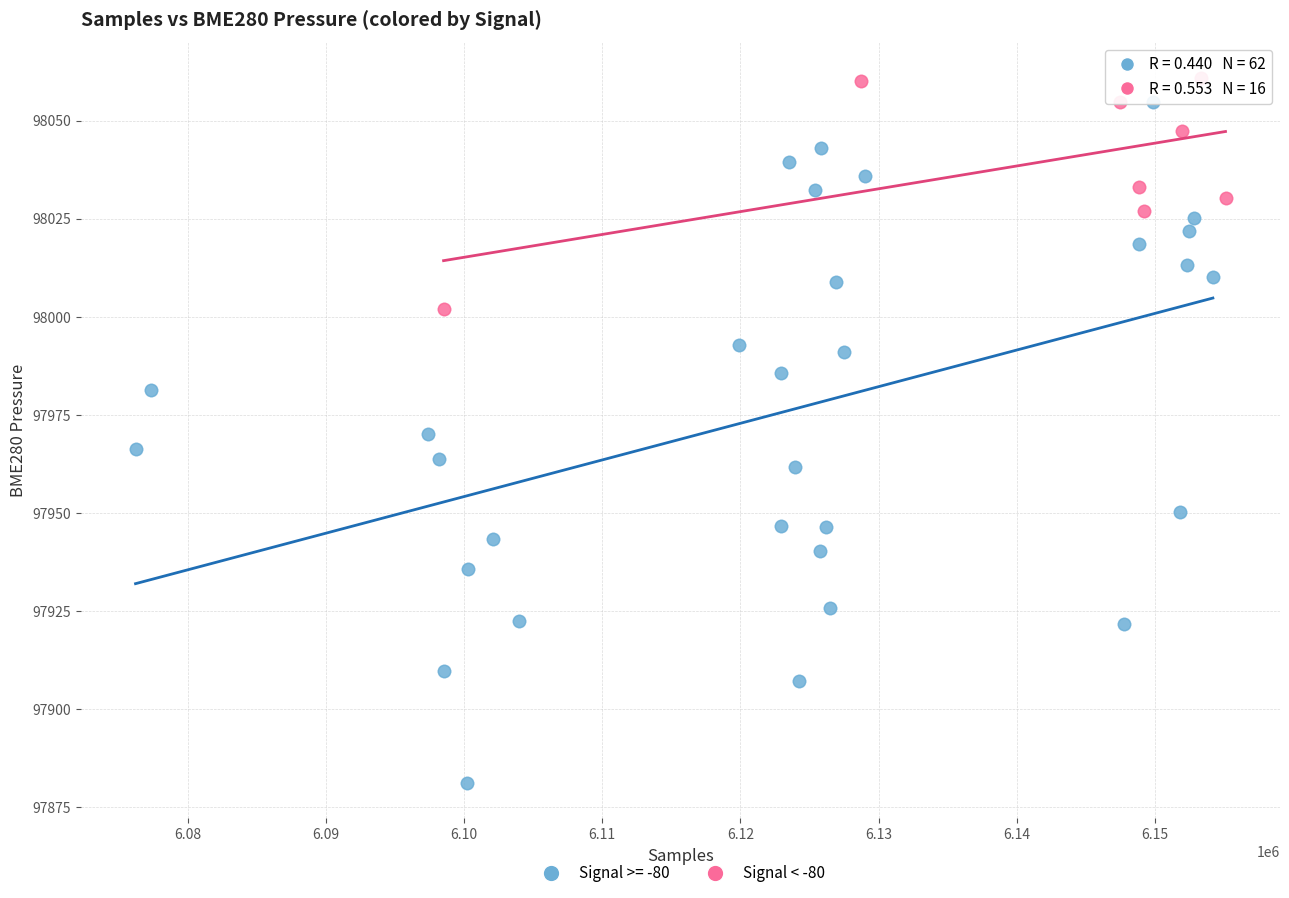

Which series has the widest spread of Y values?

Signal >= -80